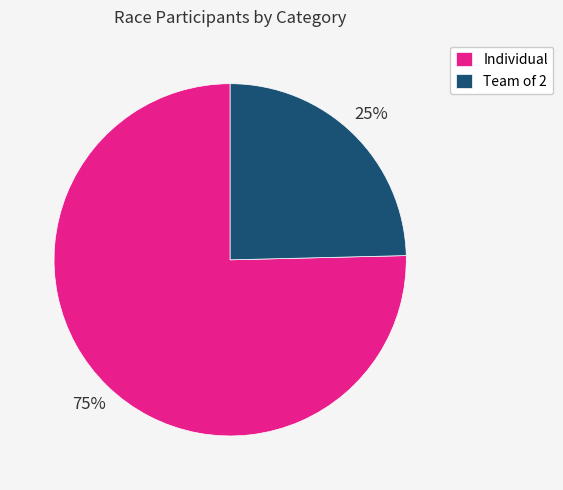

To the nearest percent, what is the combined percentage of Team of 2 and Individual?

100%